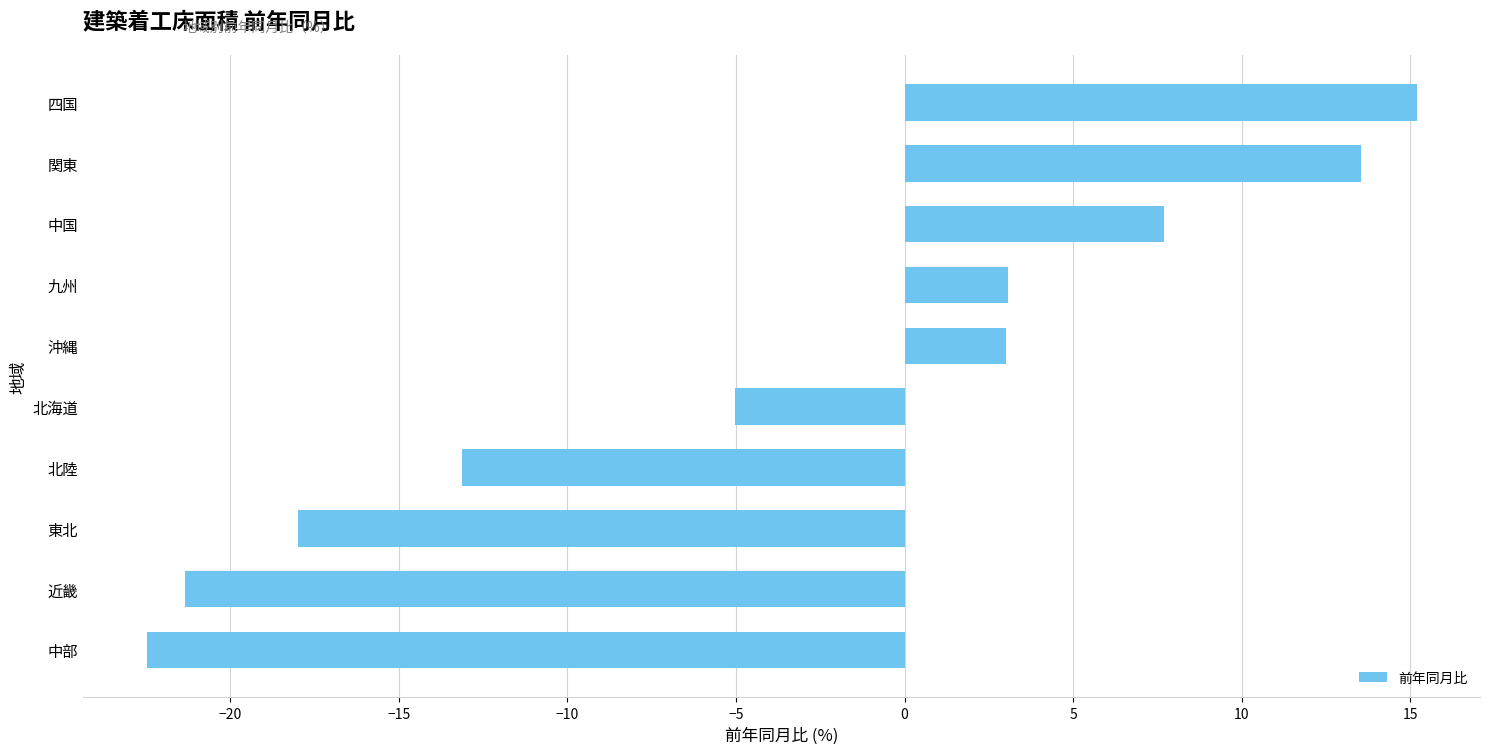

What is the difference between the values at 九州 and 北陸?

16.2